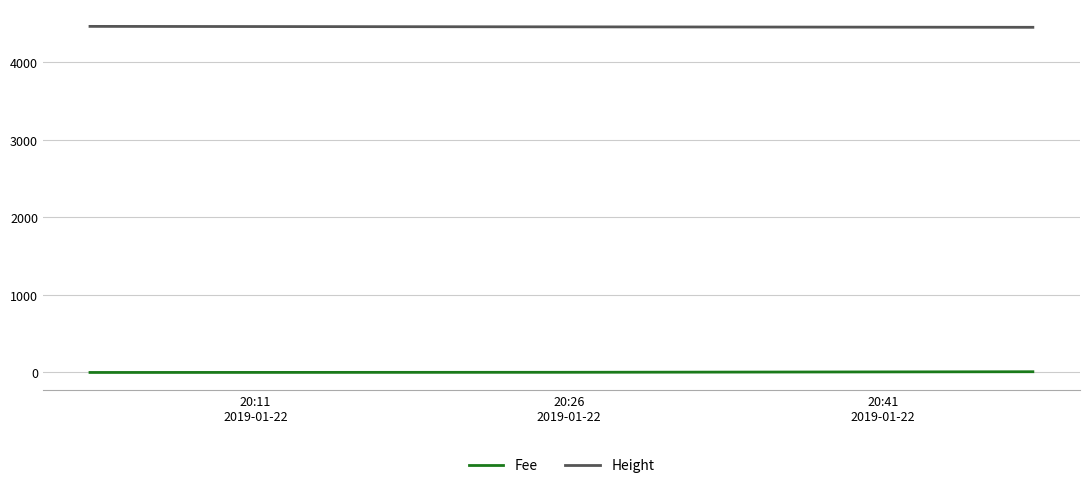

What is the sum of all Fee values?

11.9